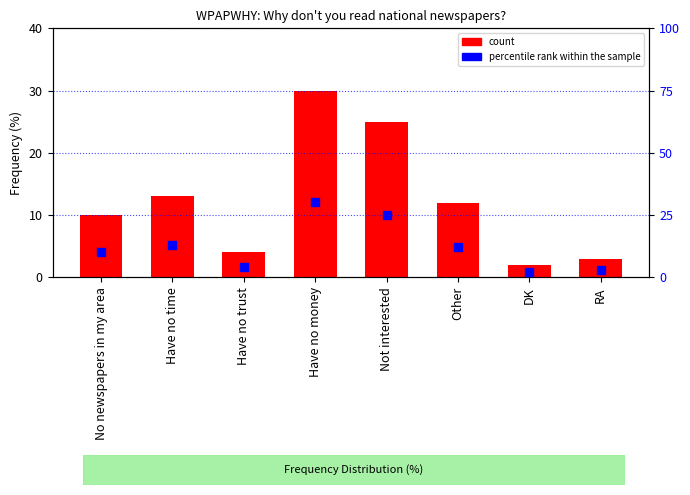

Is the value of percentile rank within the sample at Not interested greater than the value of count at Have no trust?

Yes